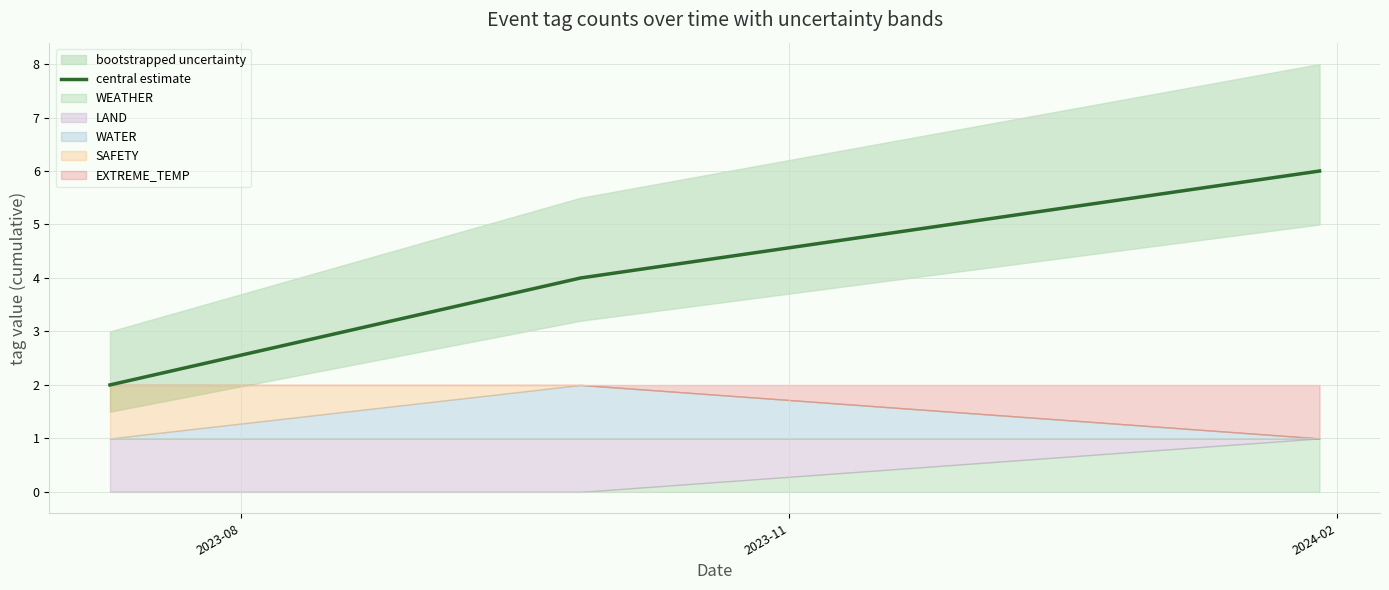

What is the sum of all values?

12